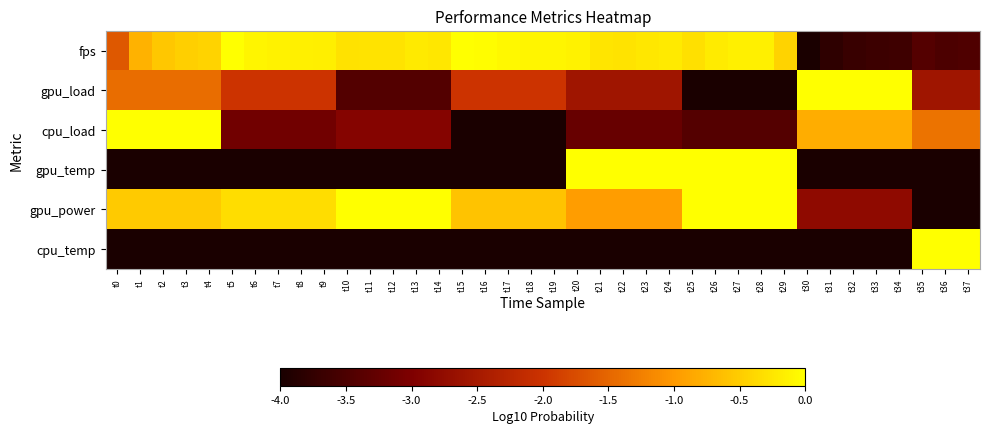

Count the number of categories in the chart.

38